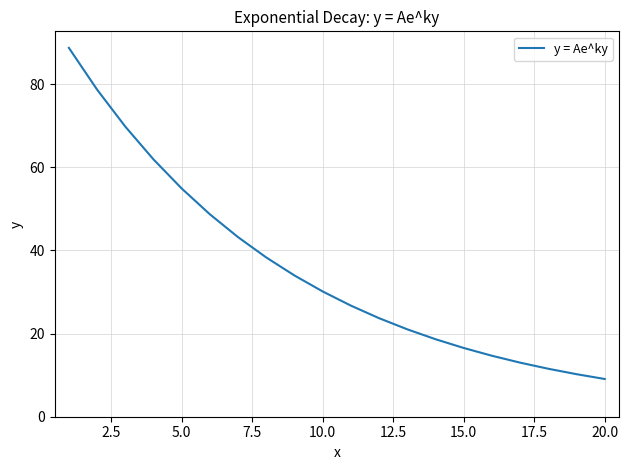

What is the difference between the maximum and minimum values?

79.6